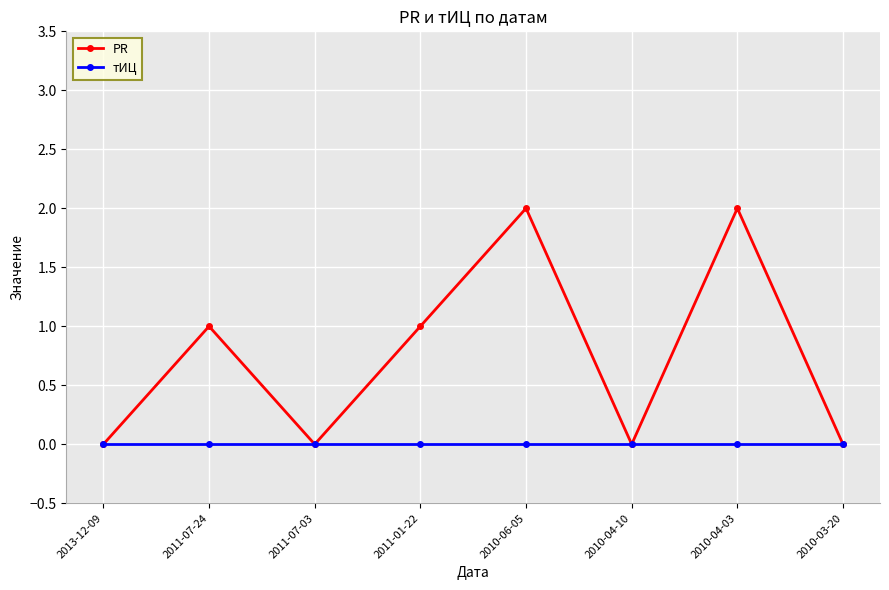

Rank the series by their maximum value, from highest to lowest.

PR, тИЦ